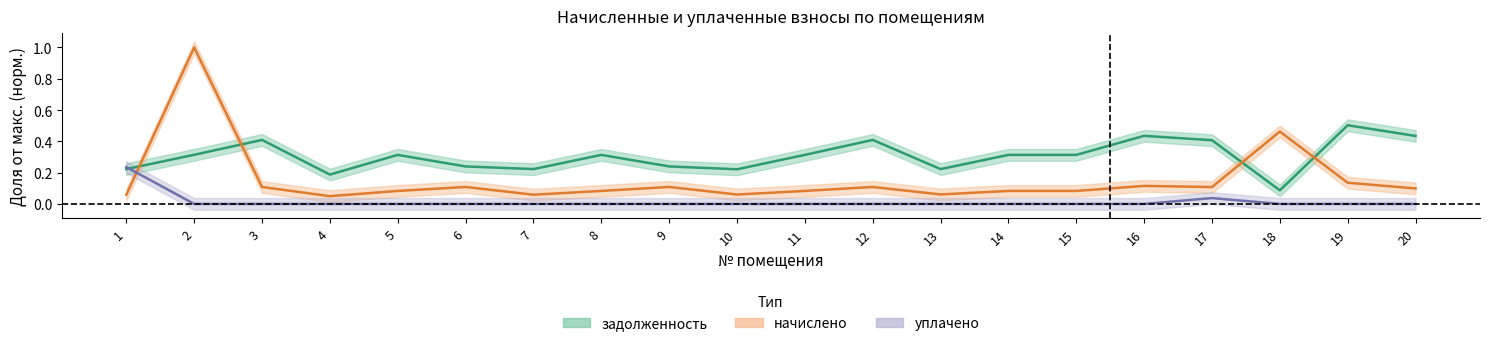

Does the chart have visible grid lines?

No